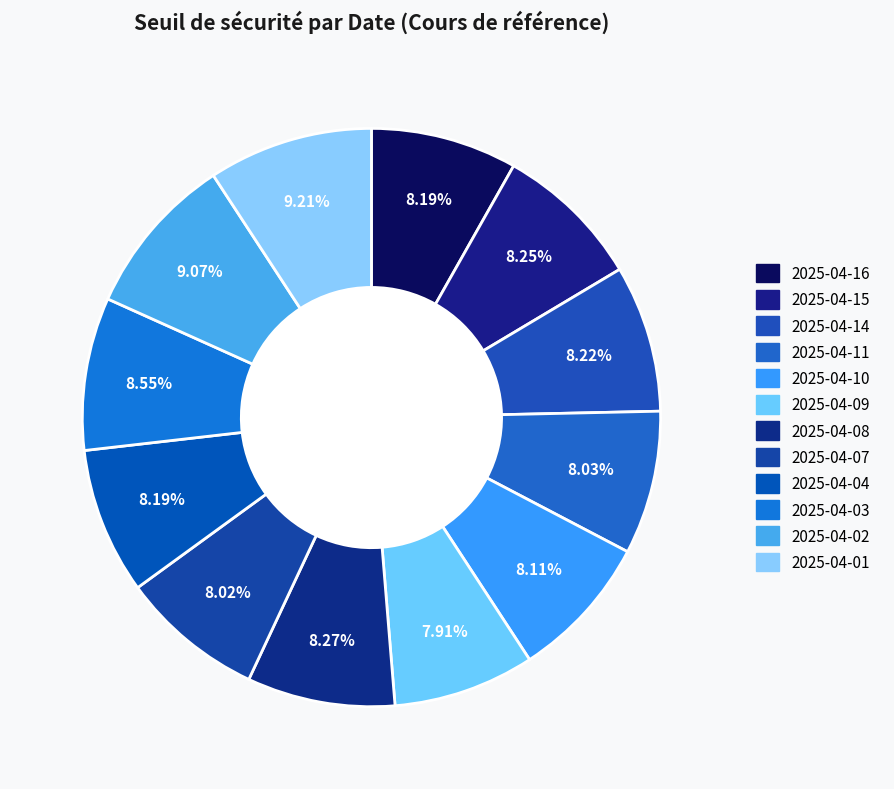

Does 2025-04-11 account for over 50% of the chart?

No